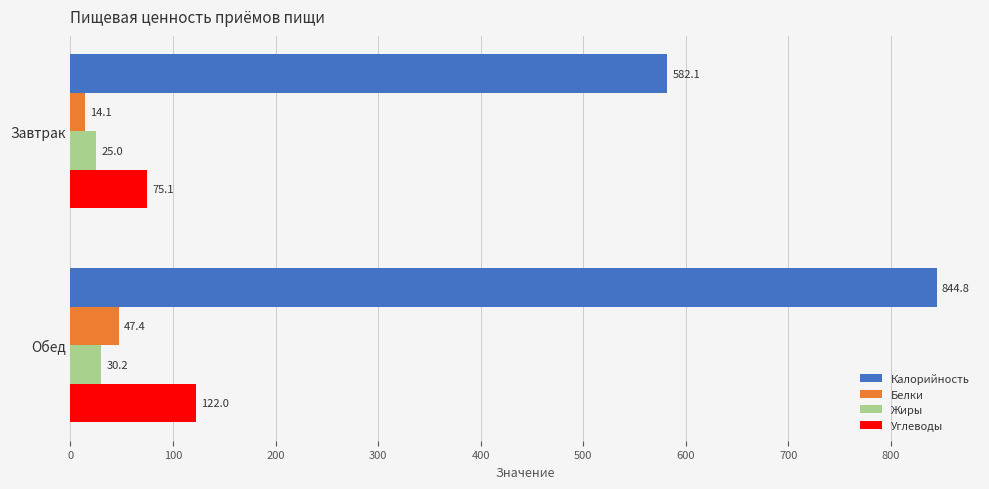

What is the difference between the maximum and minimum values in the Жиры series?

5.2